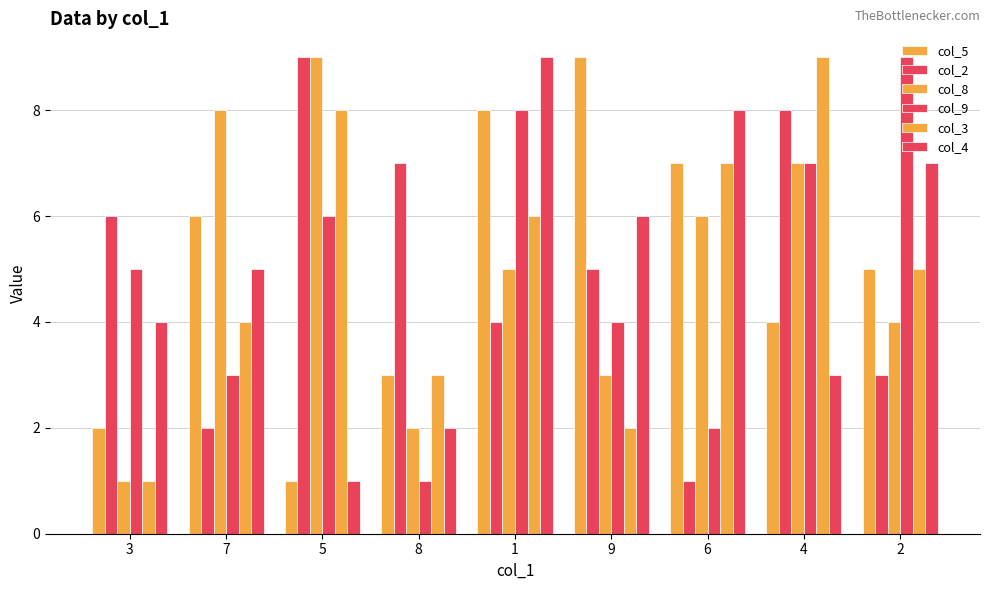

At which label is col_9 closest to 5?

3